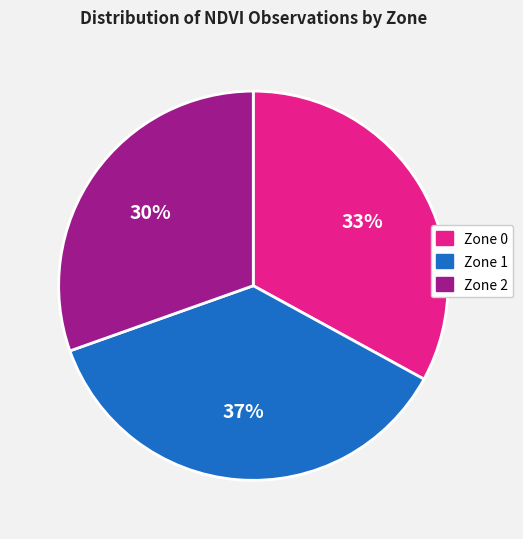

How many segments does this pie chart have?

3